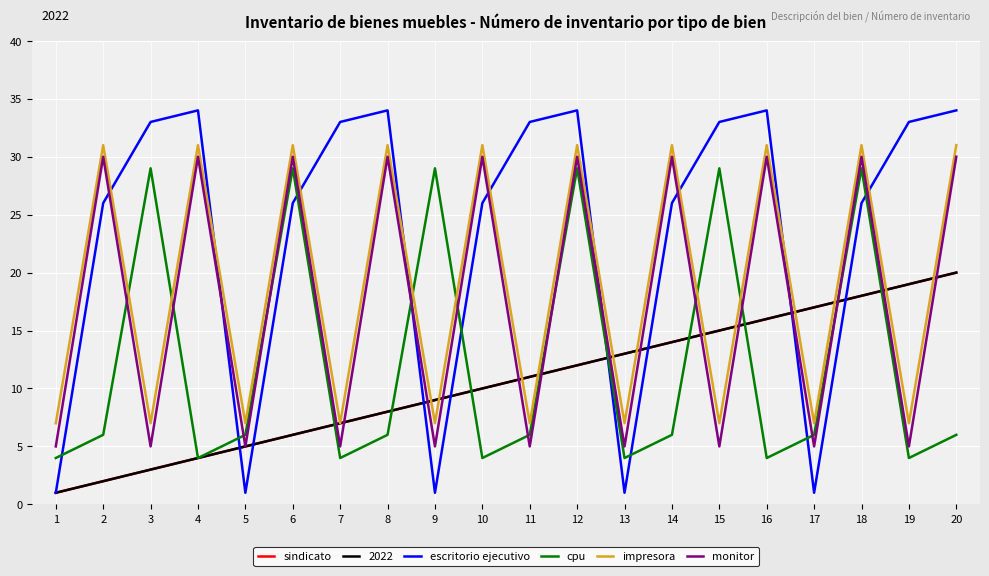

Does the chart have visible grid lines?

Yes